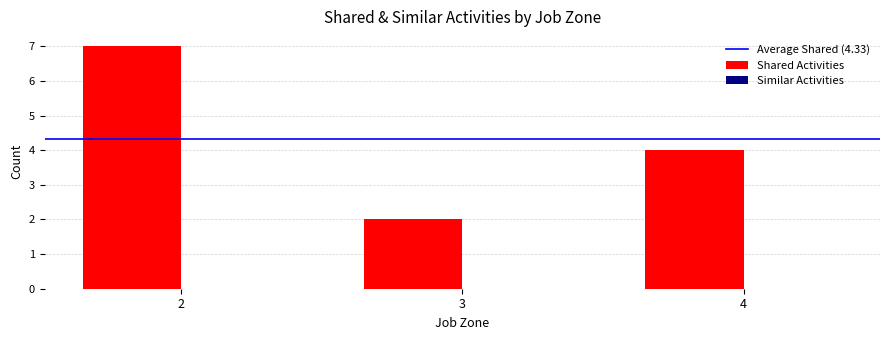

Which category has the lowest value across all series?

3